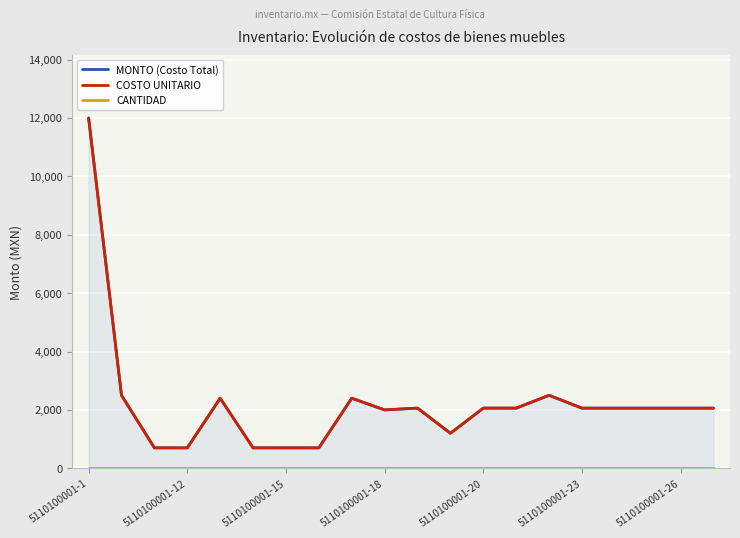

Which category has the highest value across all series?

5110100001-1